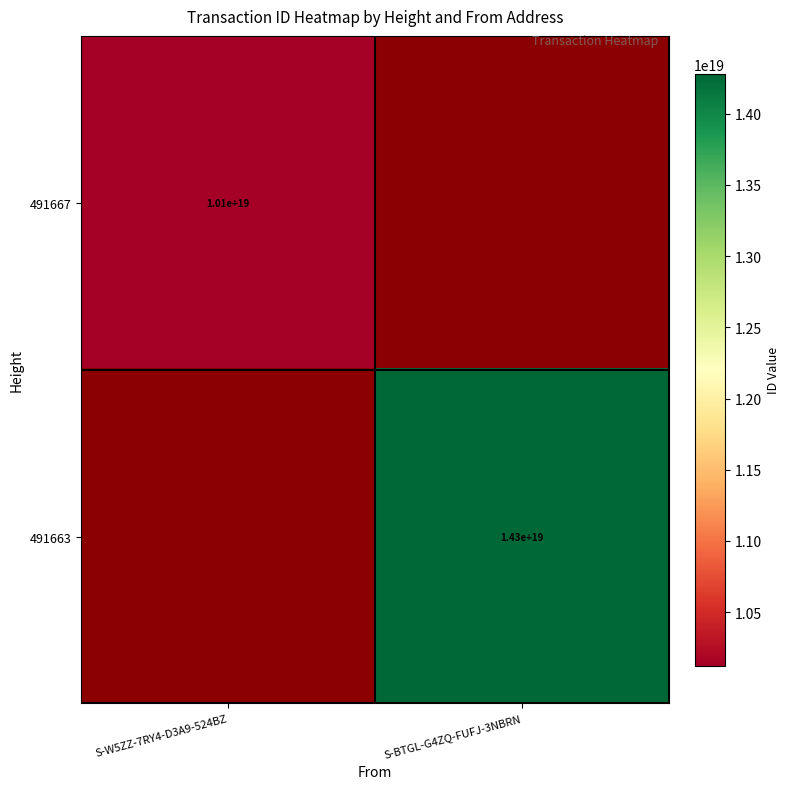

The value of 491663 at S-BTGL-G4ZQ-FUFJ-3NBRN is 14300000000000000000. True or false?

True